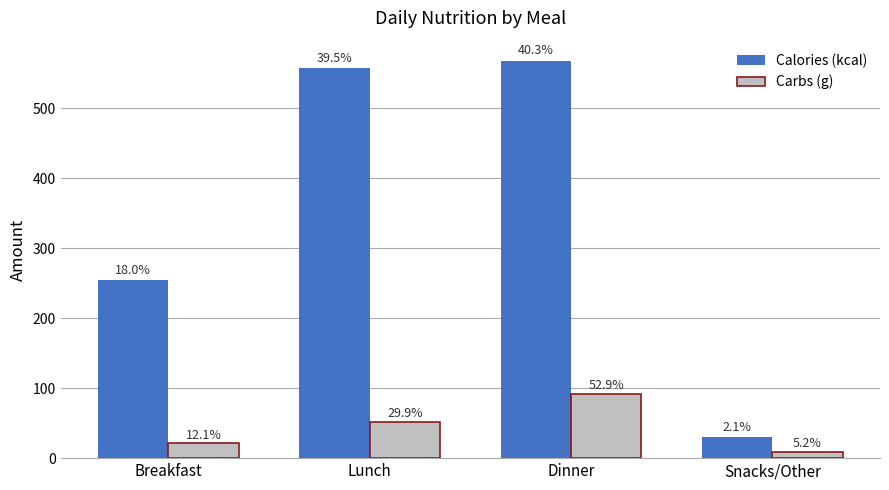

How many bars are there in total?

8